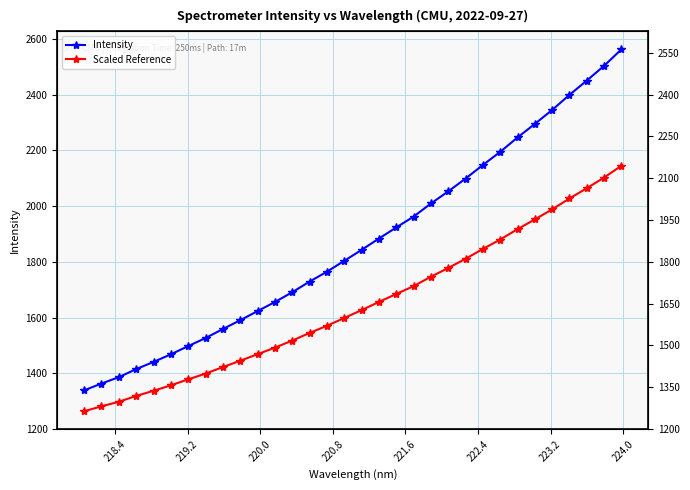

What is the value of the Intensity point at the 27th from the left?

2295.0